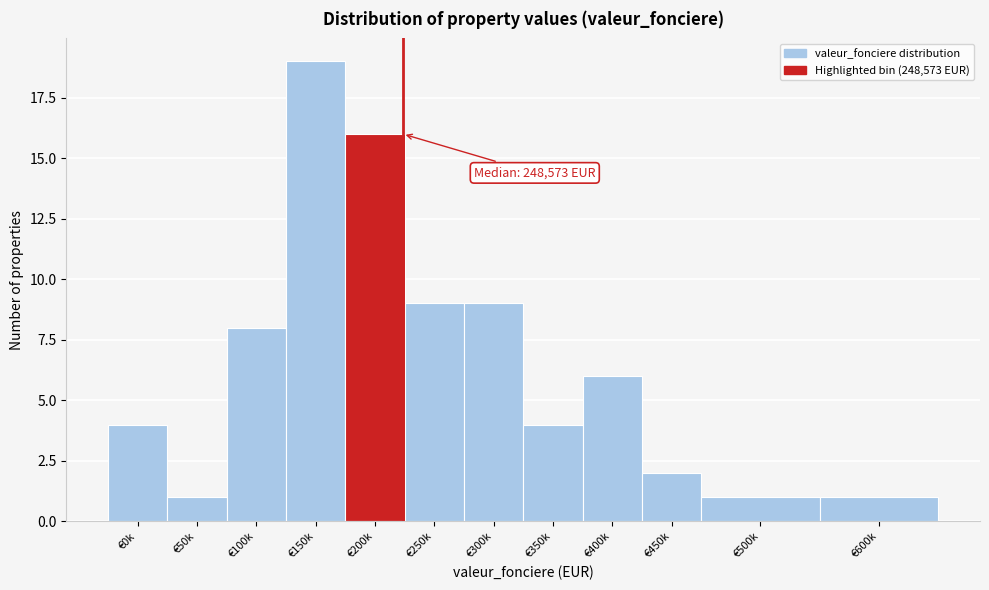

Reading left to right, list all the values displayed in this chart.

€0k=4	€50k=1	€100k=8	€150k=19	€200k=16	€250k=9	€300k=9	€350k=4	€400k=6	€450k=2	€500k=1	€600k=1